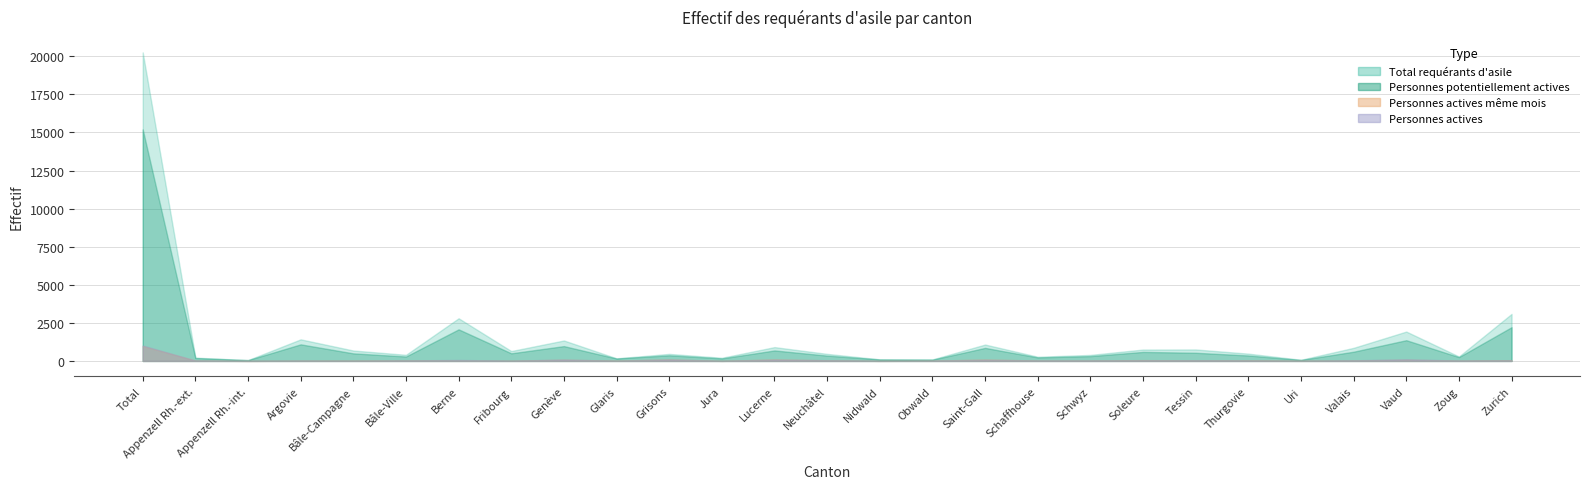

At Appenzell Rh.-int., list the series in order from largest to smallest.

Total requérants d'asile, Personnes potentiellement actives, Personnes actives, Personnes actives même mois